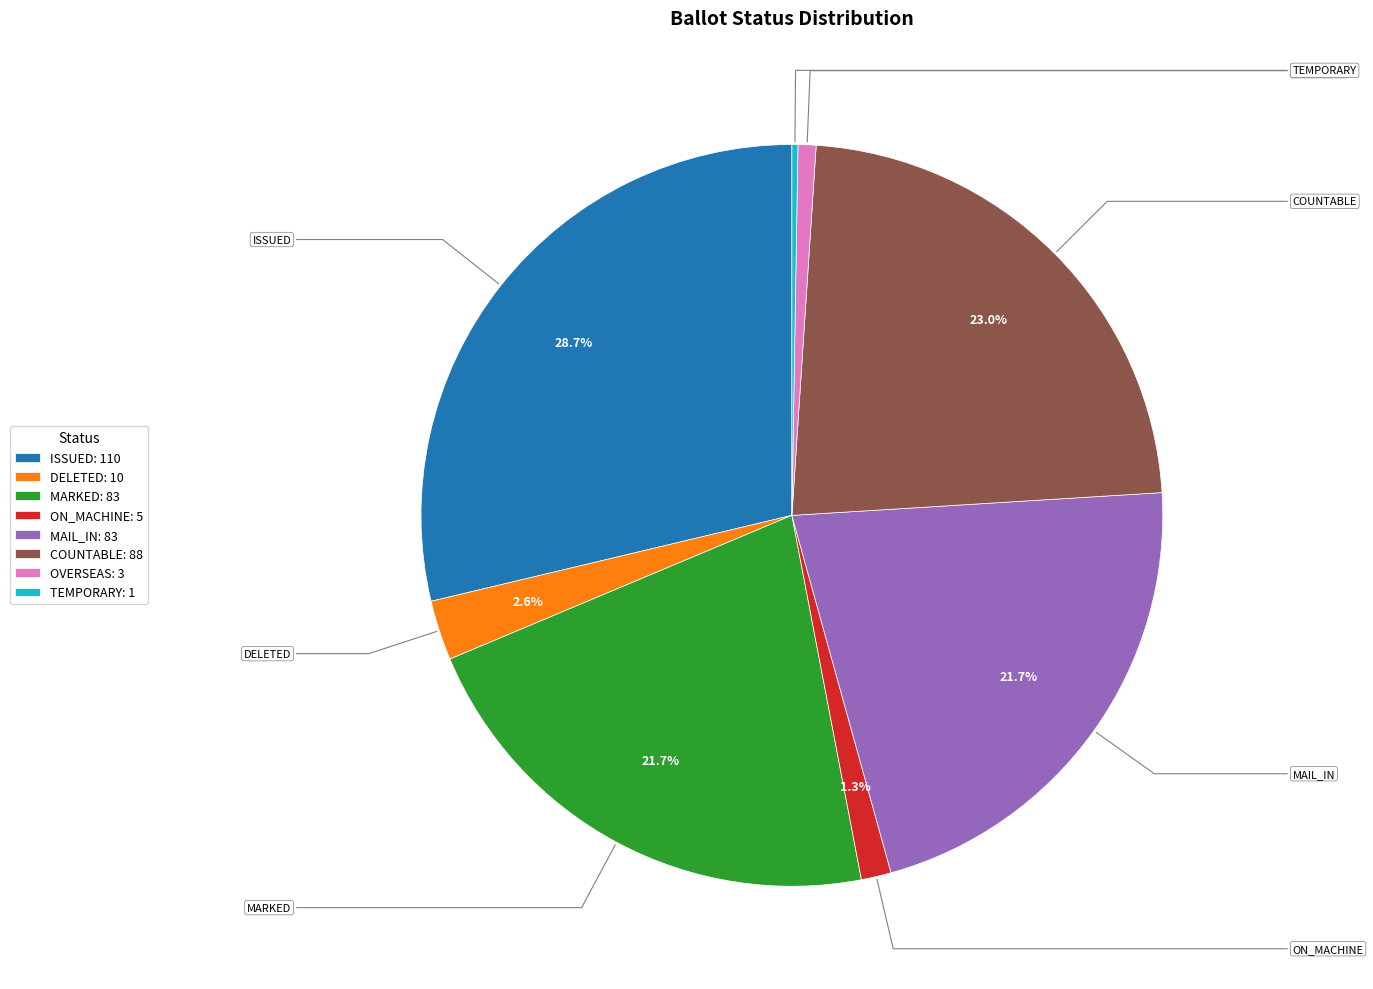

Is the sum of ON_MACHINE: 5 and DELETED: 10 greater than half?

No